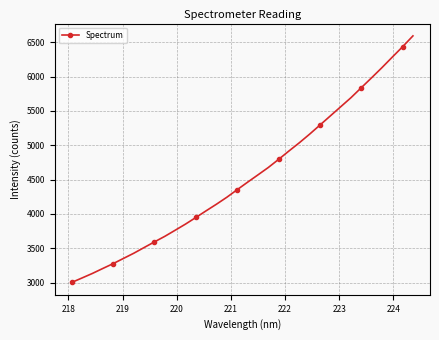

What is the greatest value displayed?

6591.4